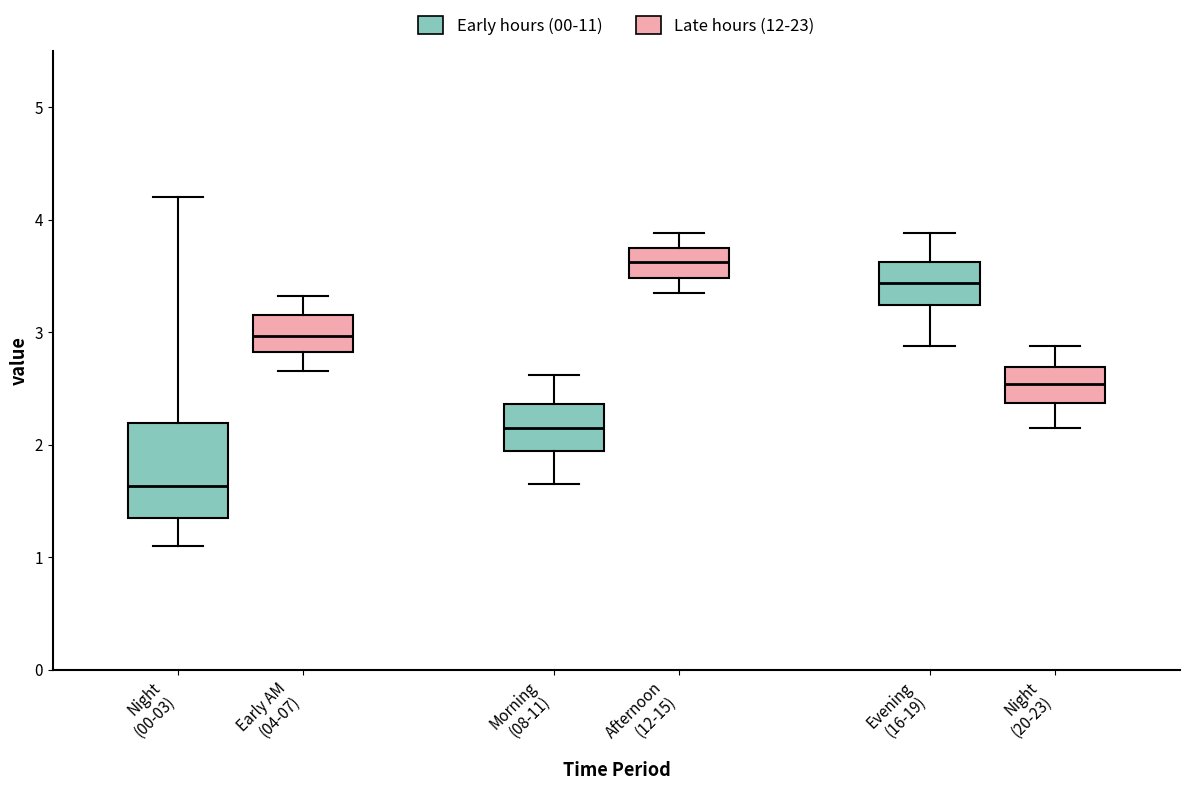

Which box is the tallest, from its lower edge to its upper edge?

Night (00-03)